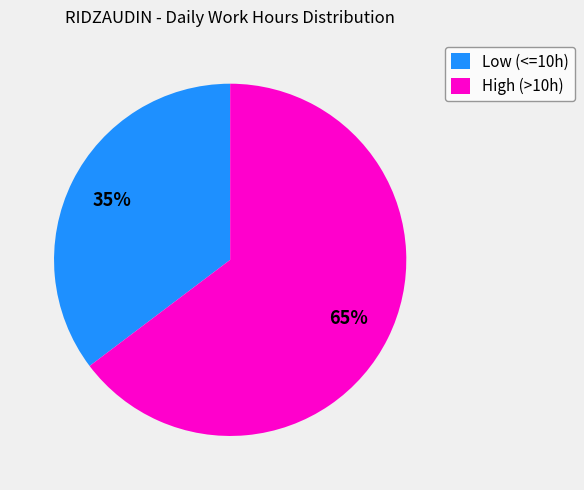

Rank the categories by value from lowest to highest.

Low (<=10h), High (>10h)